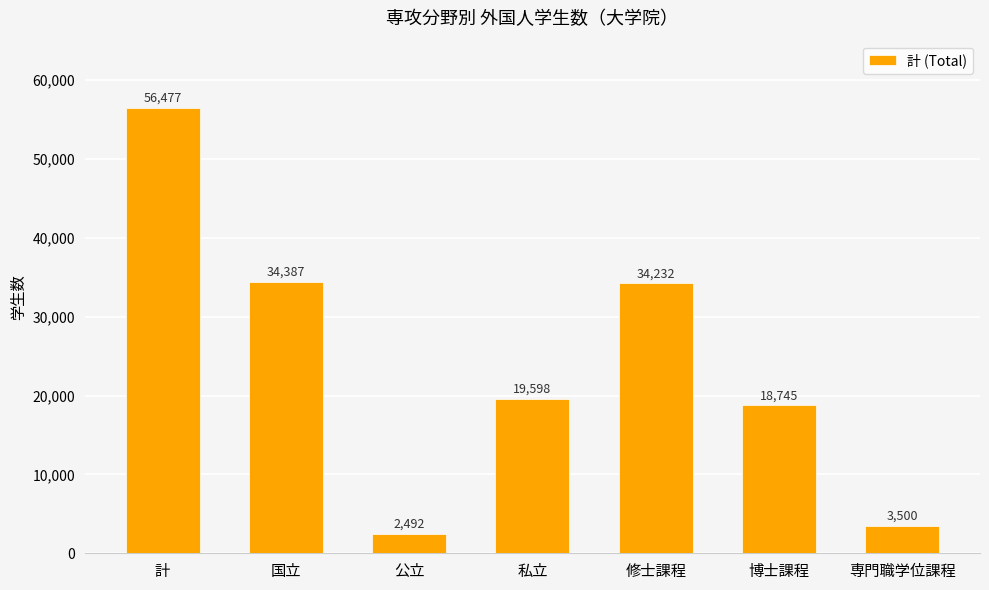

What is the difference between the values at 私立 and 公立?

17106